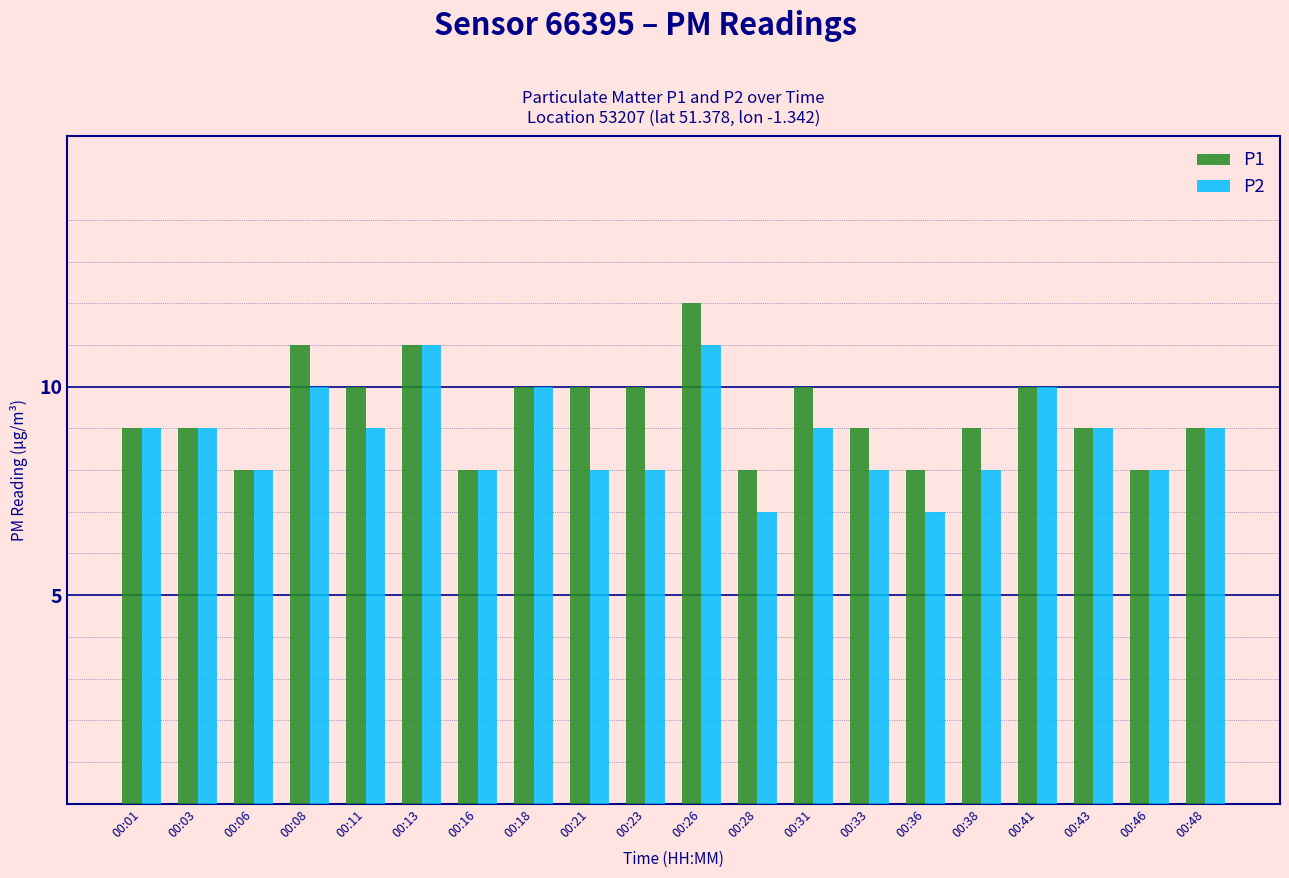

Does the chart contain any negative values?

No